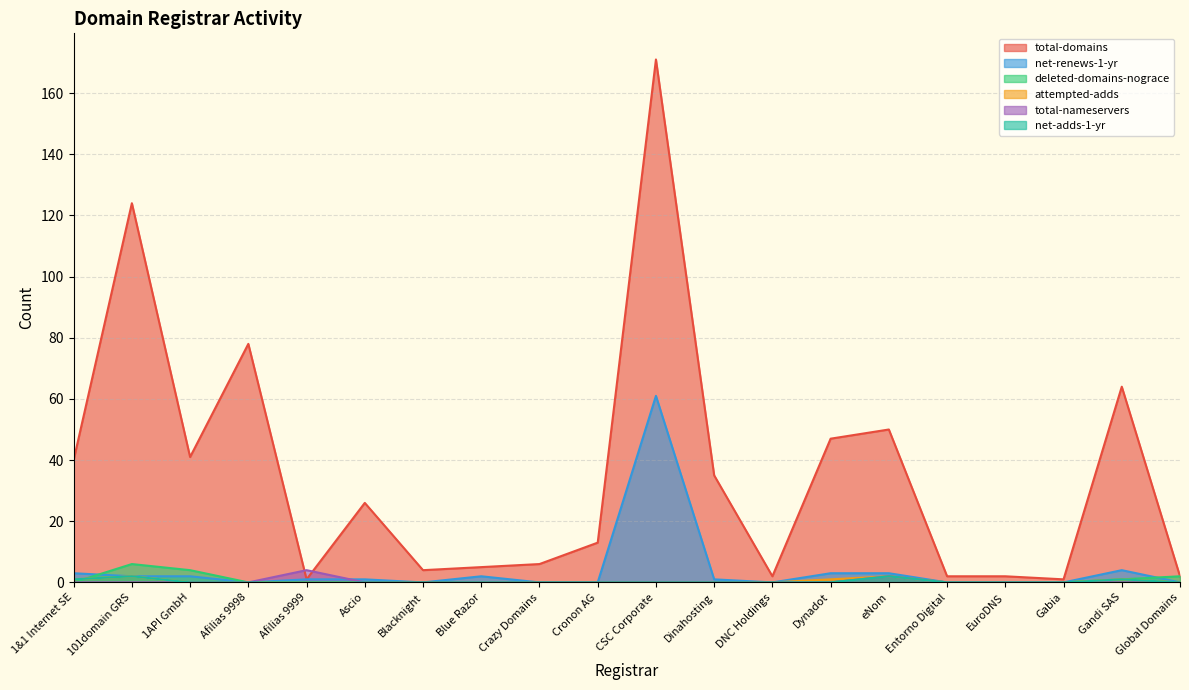

Which series has the widest spread of values?

total-domains